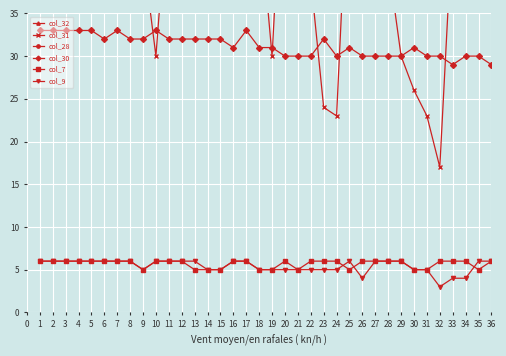

Is it true that col_30 equals 42 at 28?

False